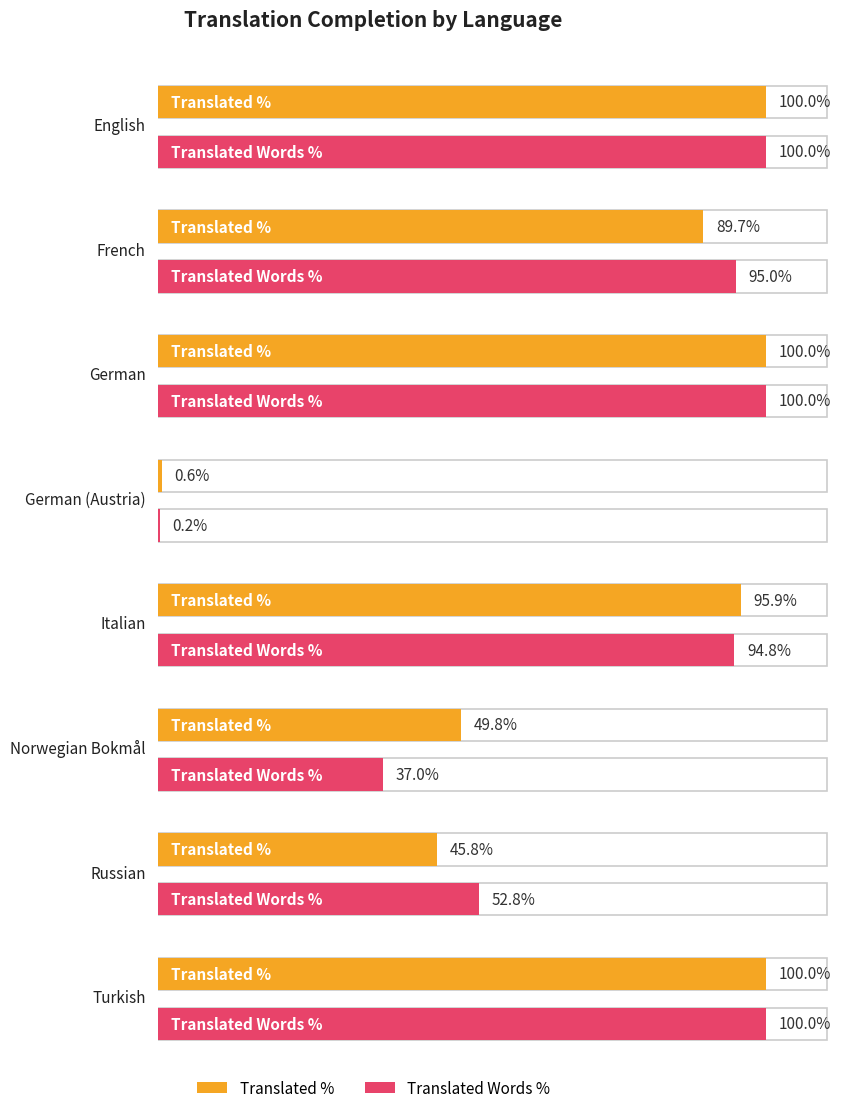

How many data points does each series have?

8